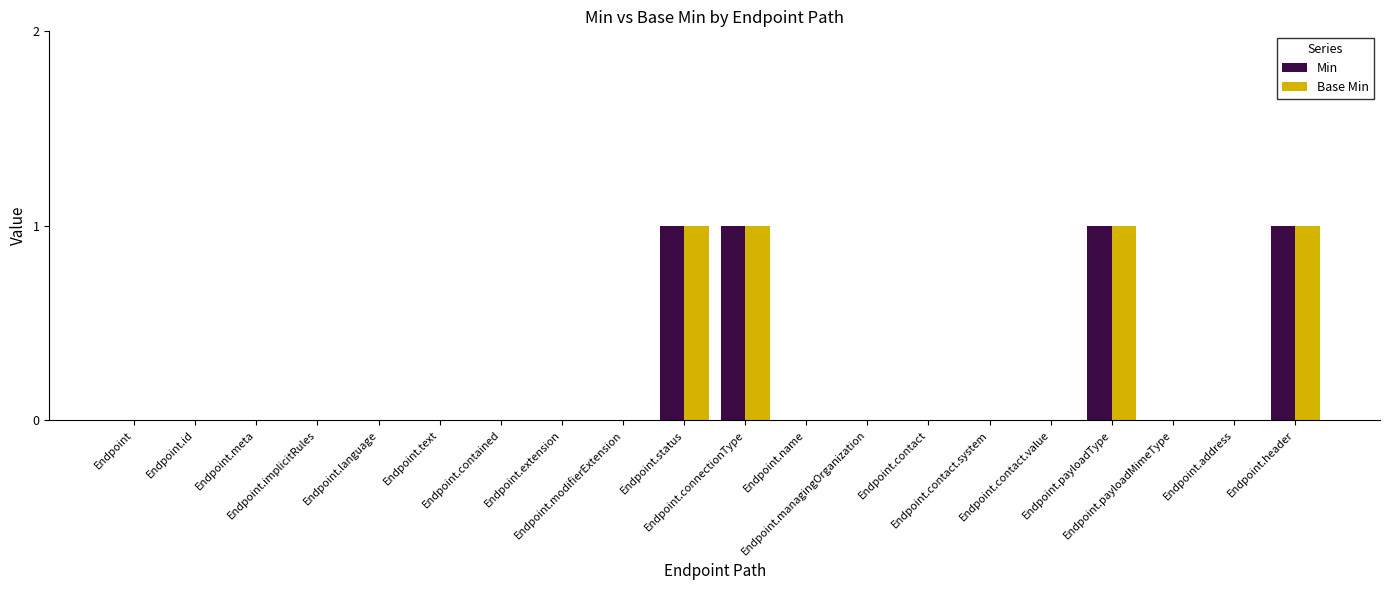

Reading right to left, list all the values displayed in this chart.

Min: 1	0	0	1	0	0	0	0	0	1	1	0	0	0	0	0	0	0	0	0
Base Min: 1	0	0	1	0	0	0	0	0	1	1	0	0	0	0	0	0	0	0	0